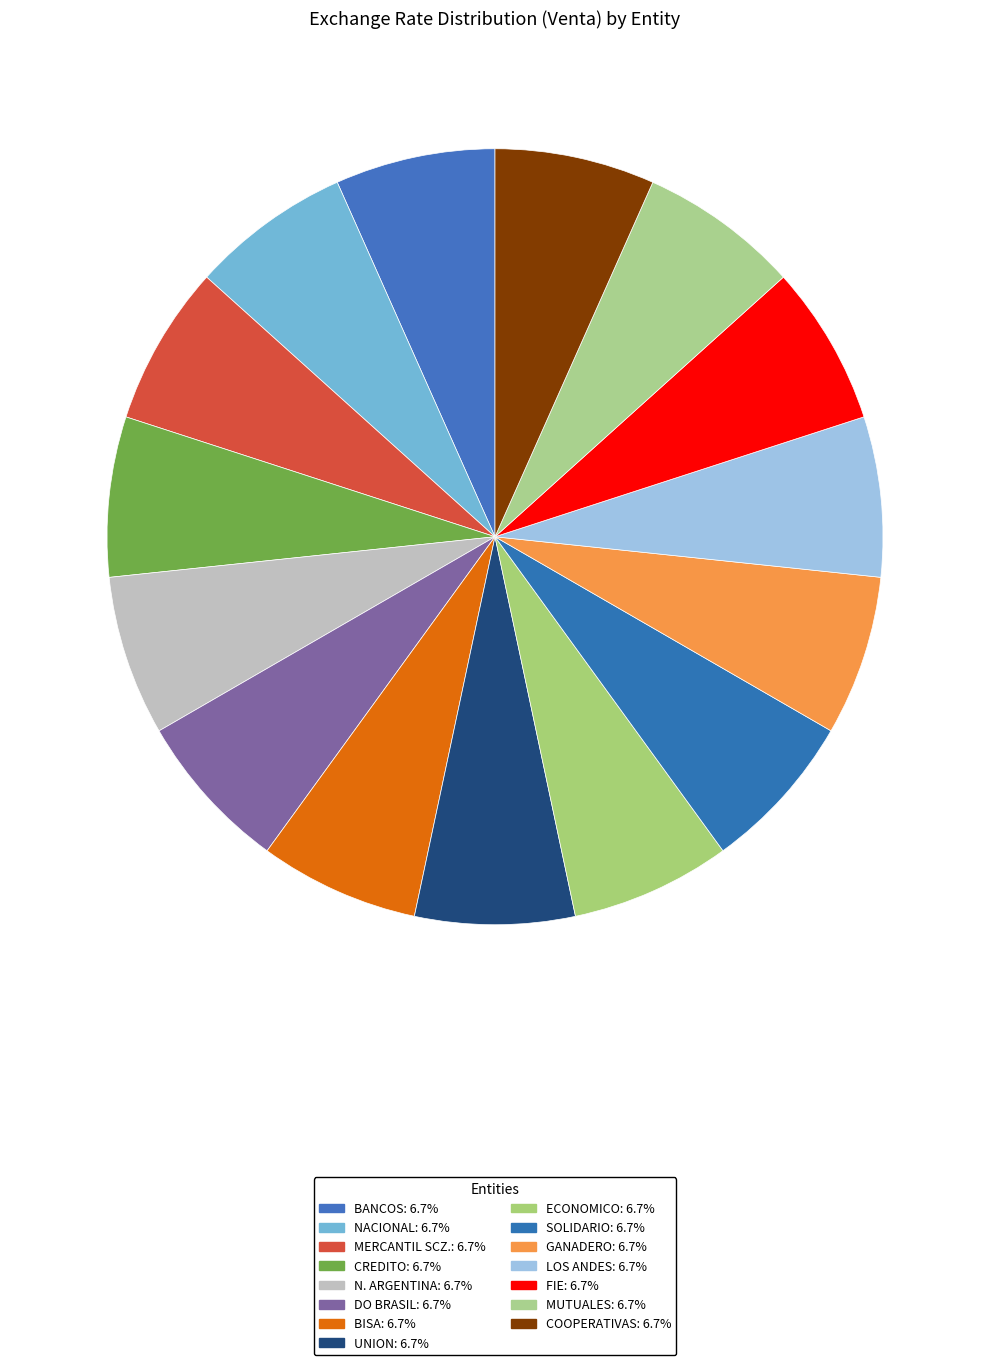

Rank the categories by value from highest to lowest.

MERCANTIL SCZ., CREDITO, SOLIDARIO, DO BRASIL, ECONOMICO, N. ARGENTINA, GANADERO, LOS ANDES, NACIONAL, MUTUALES, COOPERATIVAS, BANCOS, FIE, UNION, BISA